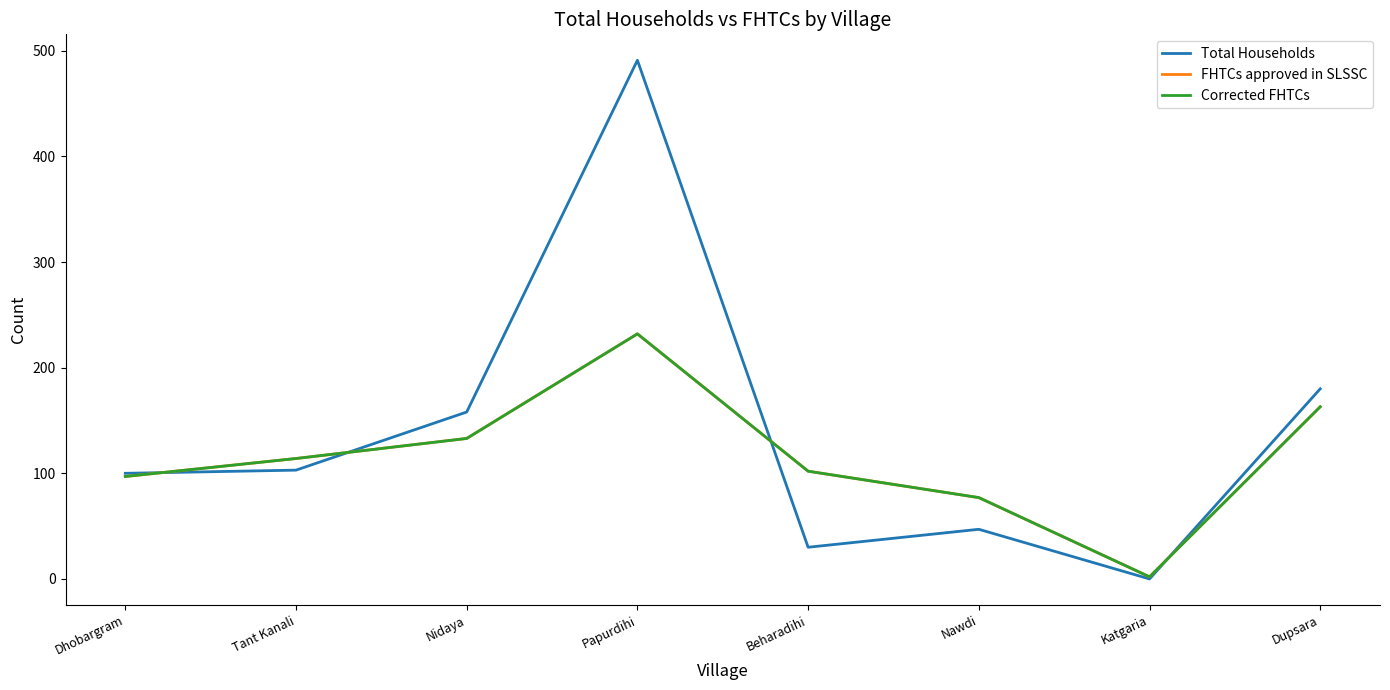

Reading right to left, what are all the values shown in this chart?

Total Households: 180	0	47	30	491	158	103	100
FHTCs approved in SLSSC: 163	2	77	102	232	133	114	97
Corrected FHTCs: 163	2	77	102	232	133	114	97